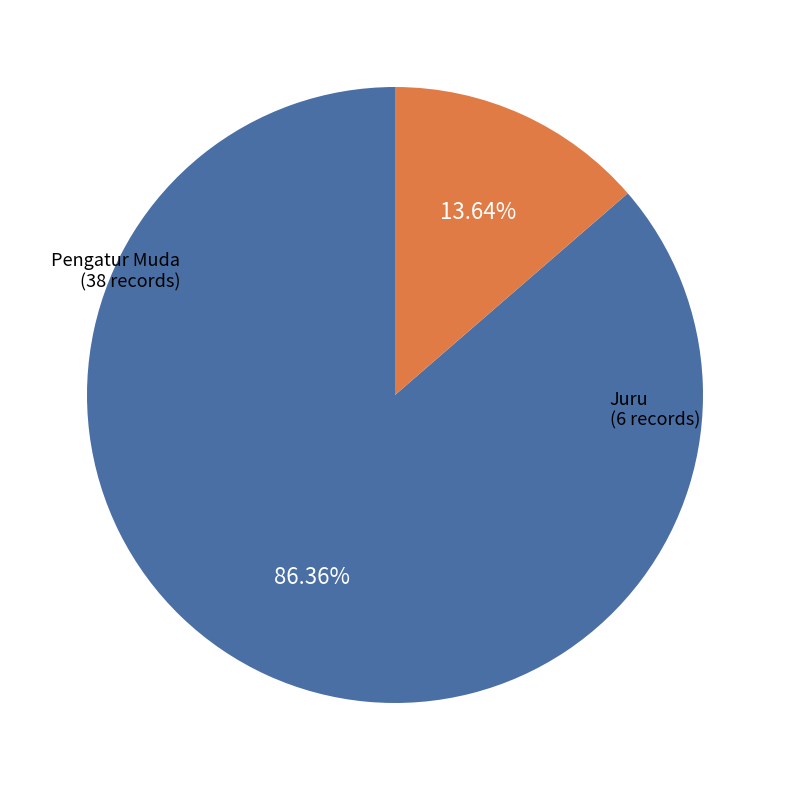

Combined, what portion of the pie is Juru and Pengatur Muda?

100.0%